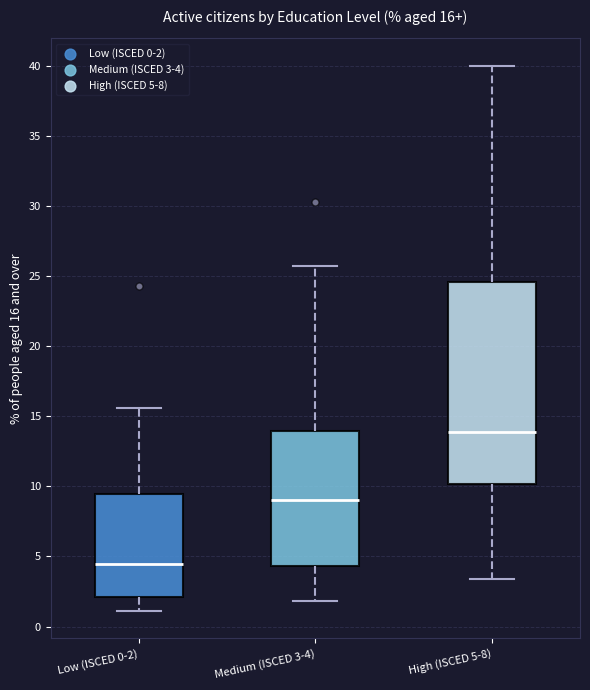

Which box is the tallest, from its lower edge to its upper edge?

High (ISCED 5-8)